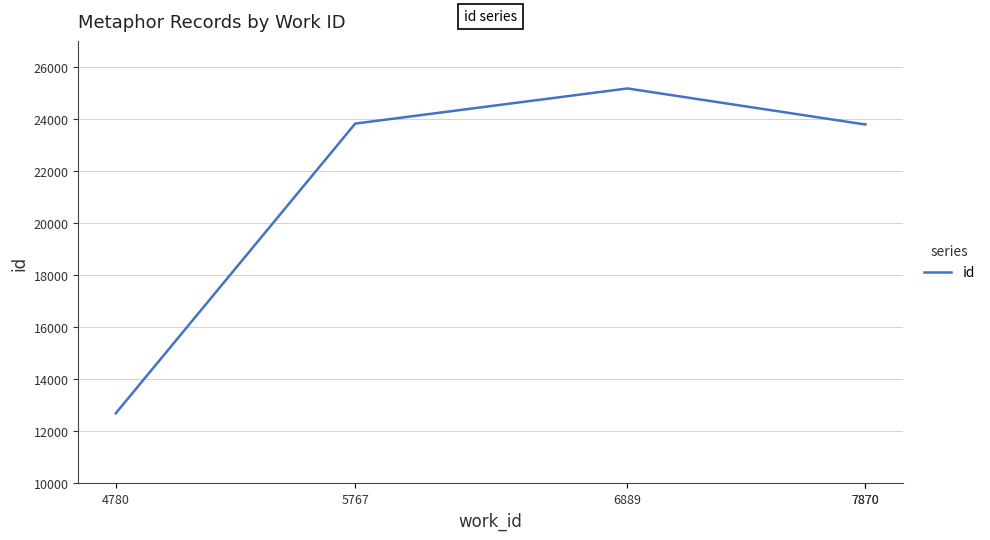

Count the number of values greater than 23792.

2